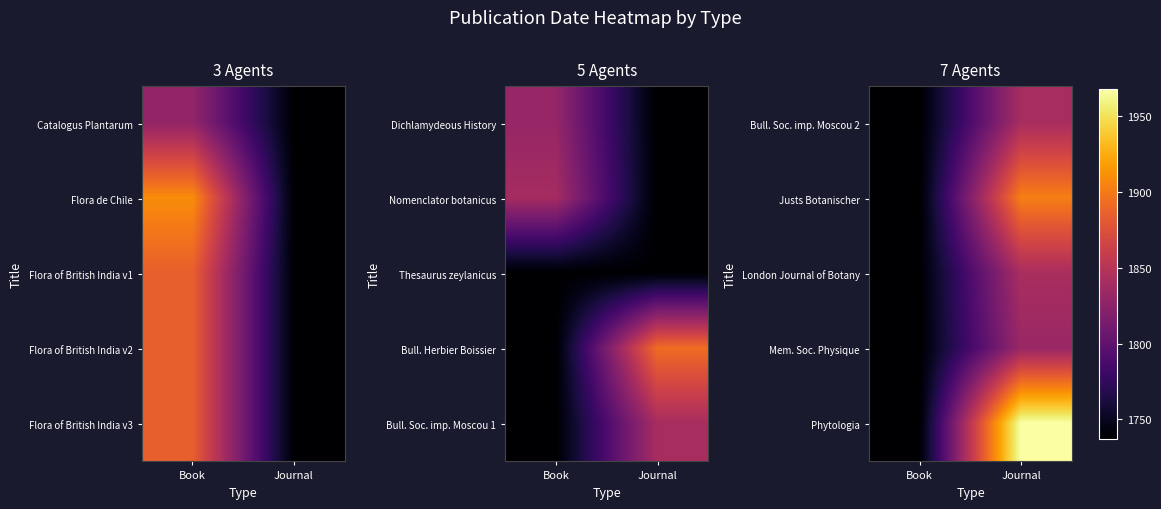

The London Journal of Botany series shows 1737 at Book. True or false?

True